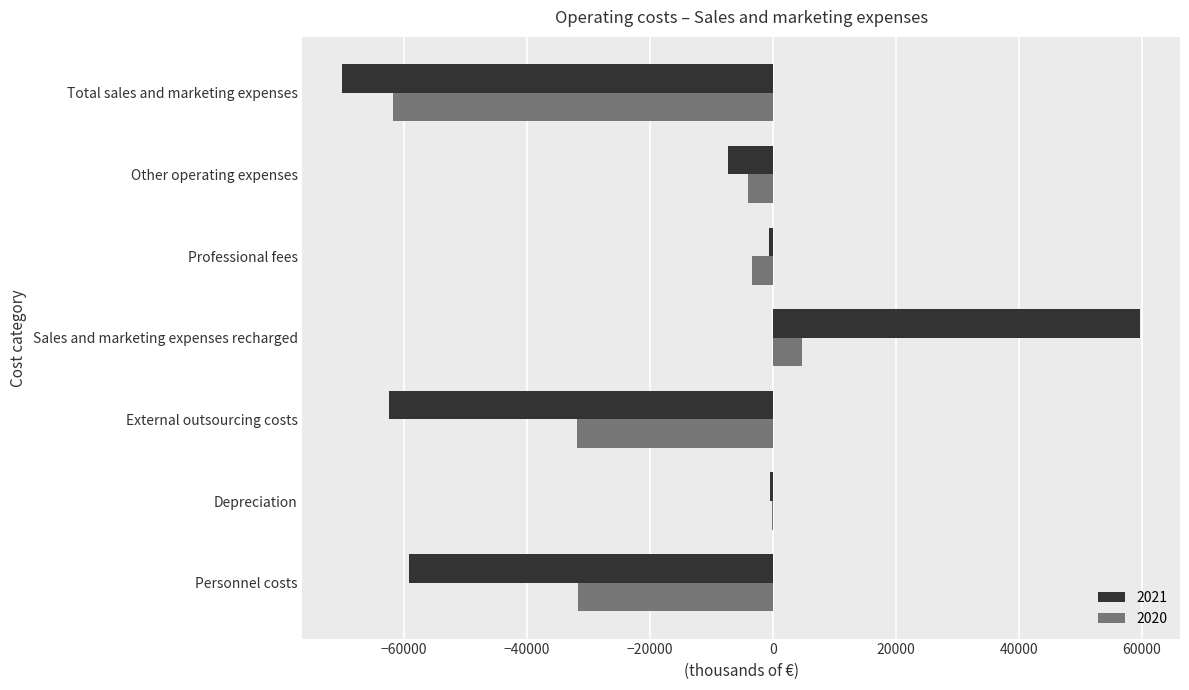

The value of 2021 at External outsourcing costs is -18227. True or false?

False